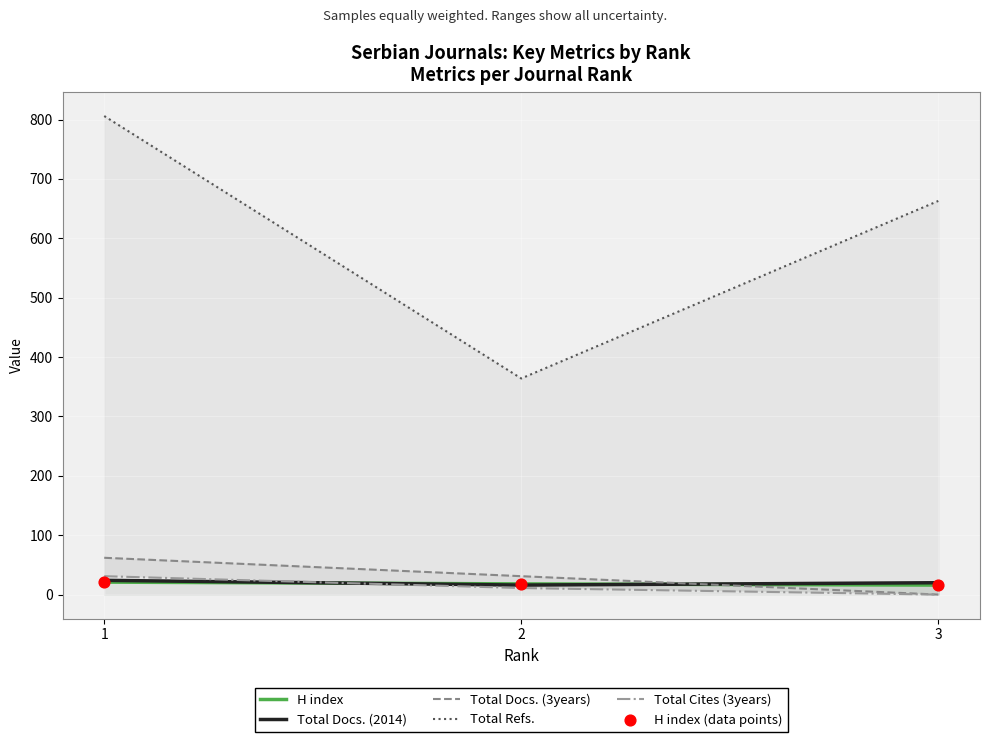

Which series has the widest spread of Y values?

Total Refs.